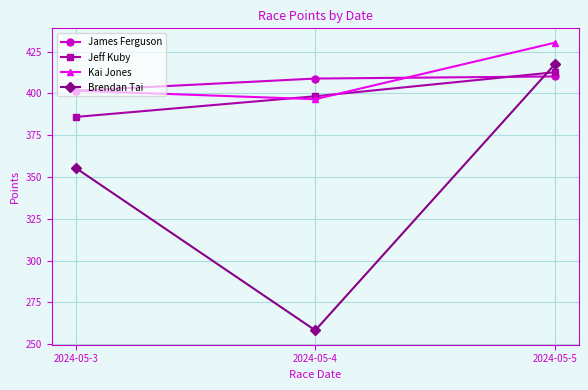

Is this an area chart (filled region under the line)?

No